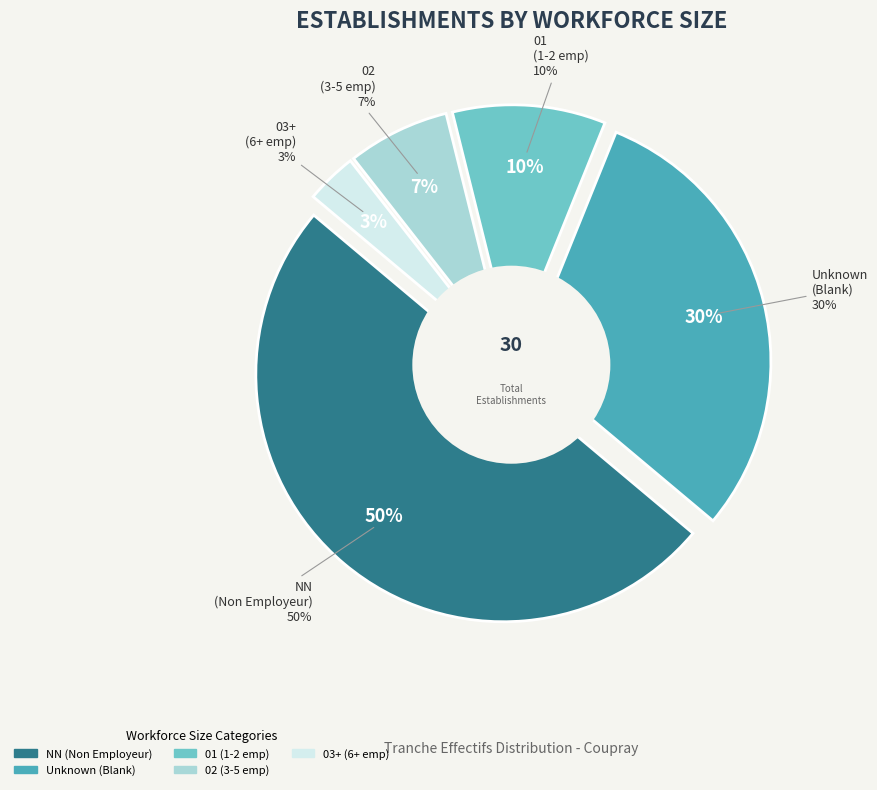

True or false:  accounts for 30% of the total.

True